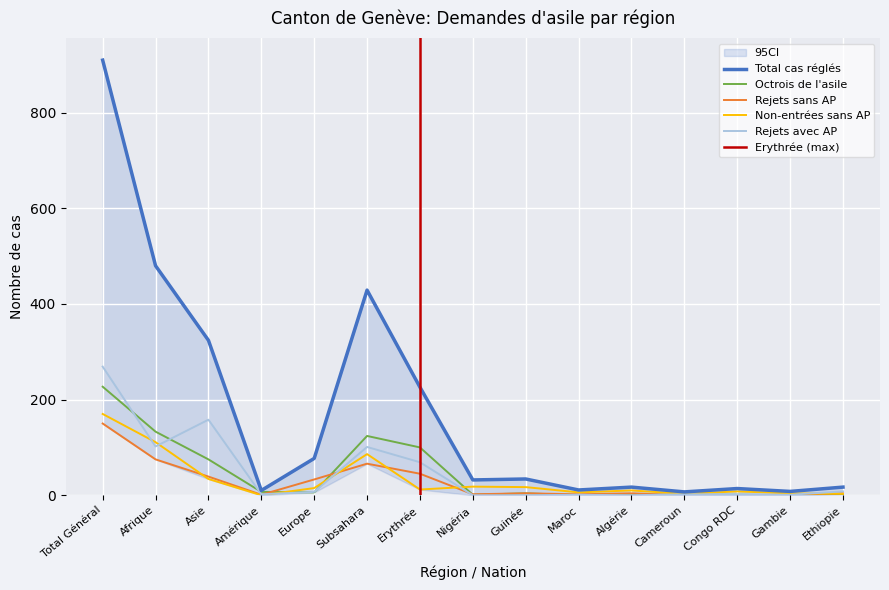

What position from the left is Algérie?

11